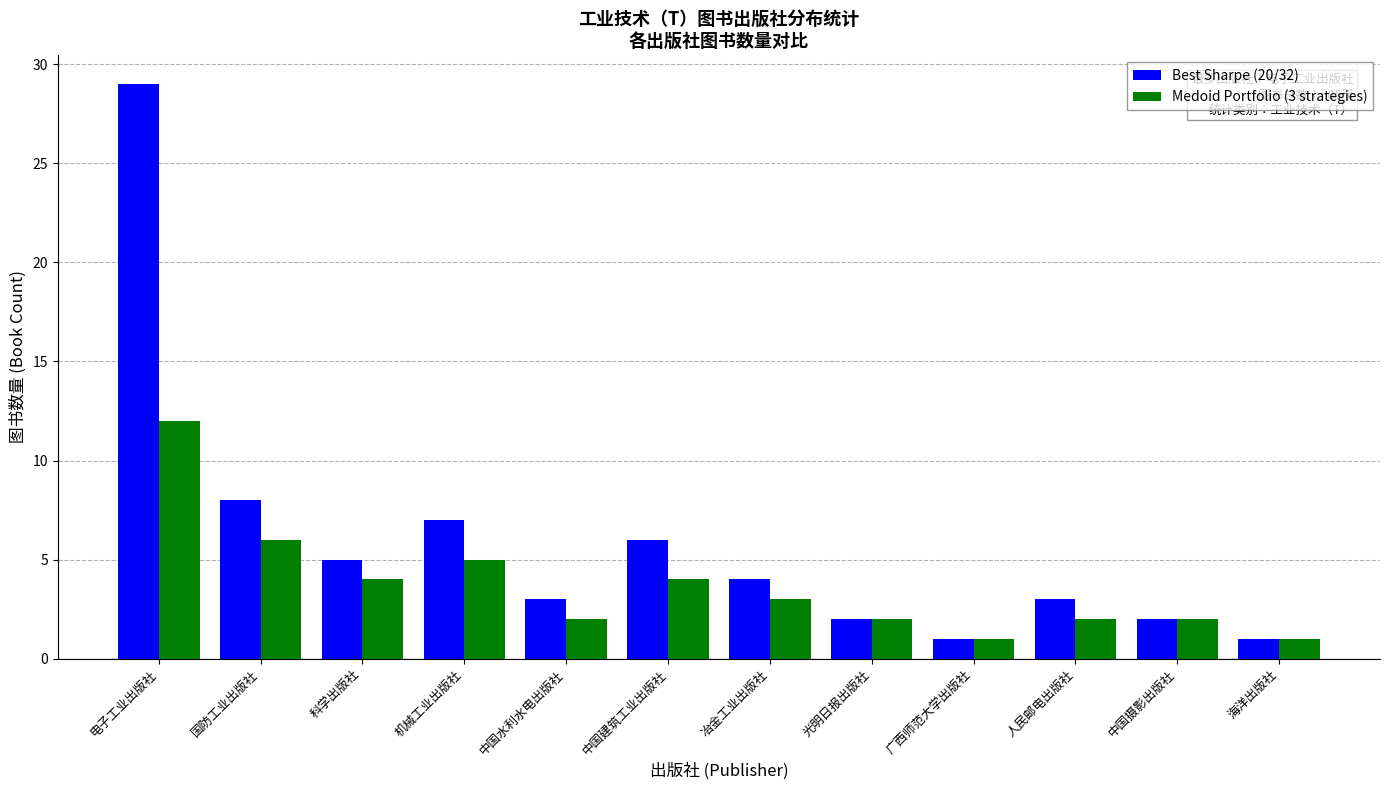

Rank the series by their average value, from highest to lowest.

Best Sharpe (20/32), Medoid Portfolio (3 strategies)